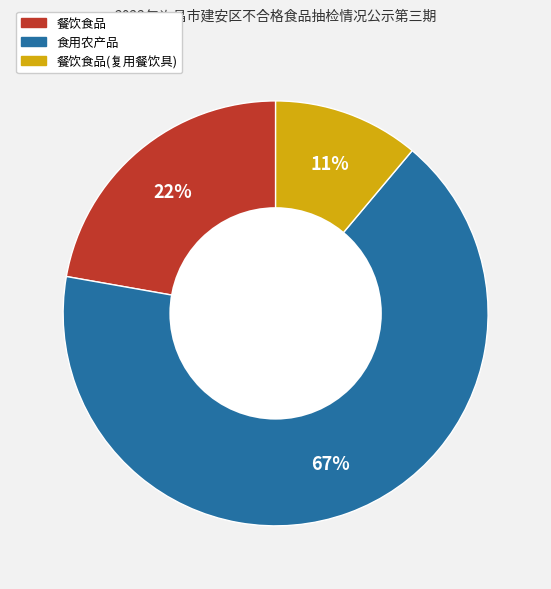

Is there a majority slice in this chart?

Yes